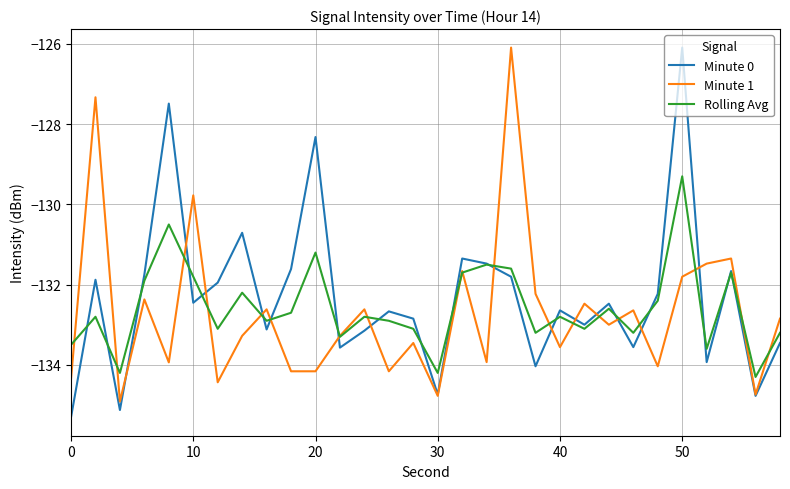

What is the highest value of the Minute 1 series?

-126.1